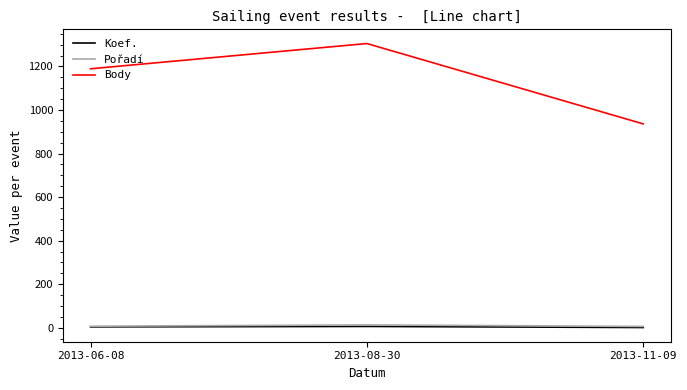

Is it true that Koef. equals 6 at 2013-08-30?

True